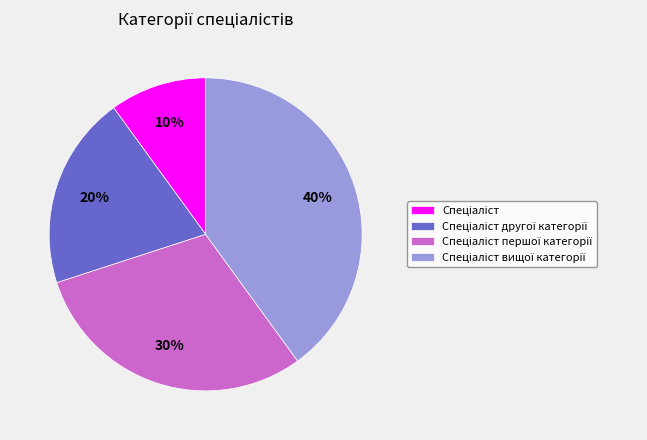

To the nearest percent, what is the average slice percentage?

25%